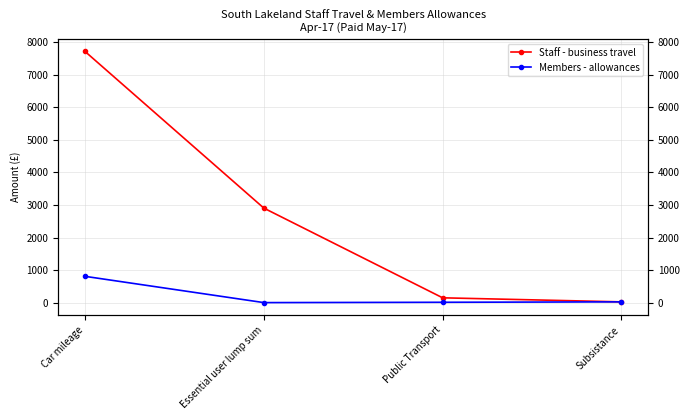

Between Car mileage and Public Transport, which series saw the biggest shift?

Staff - business travel